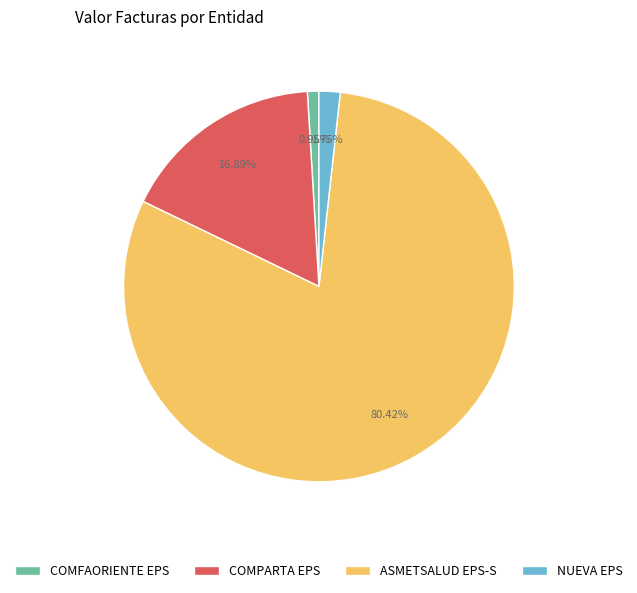

What is the largest slice in the pie chart?

ASMETSALUD EPS-S